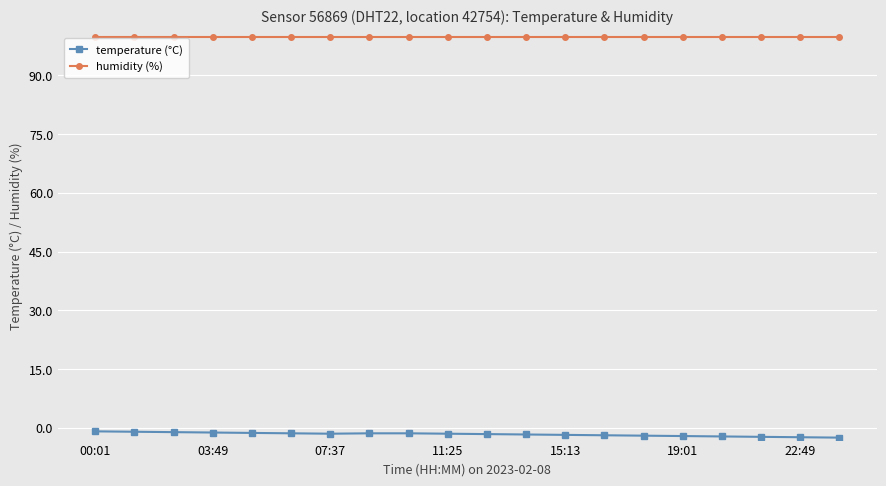

What is the difference between the maximum and minimum values in the temperature (°C) series?

1.6